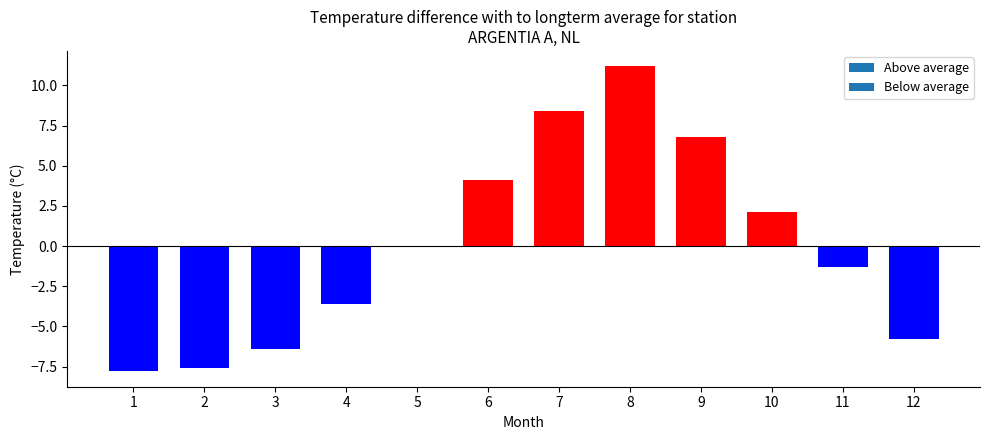

Which category has the highest value across all series?

8